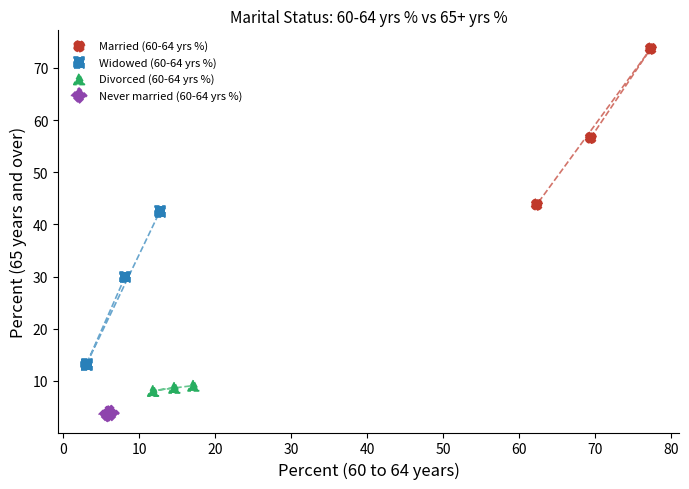

Which series contains the highest Y value?

Married (60-64 yrs %)